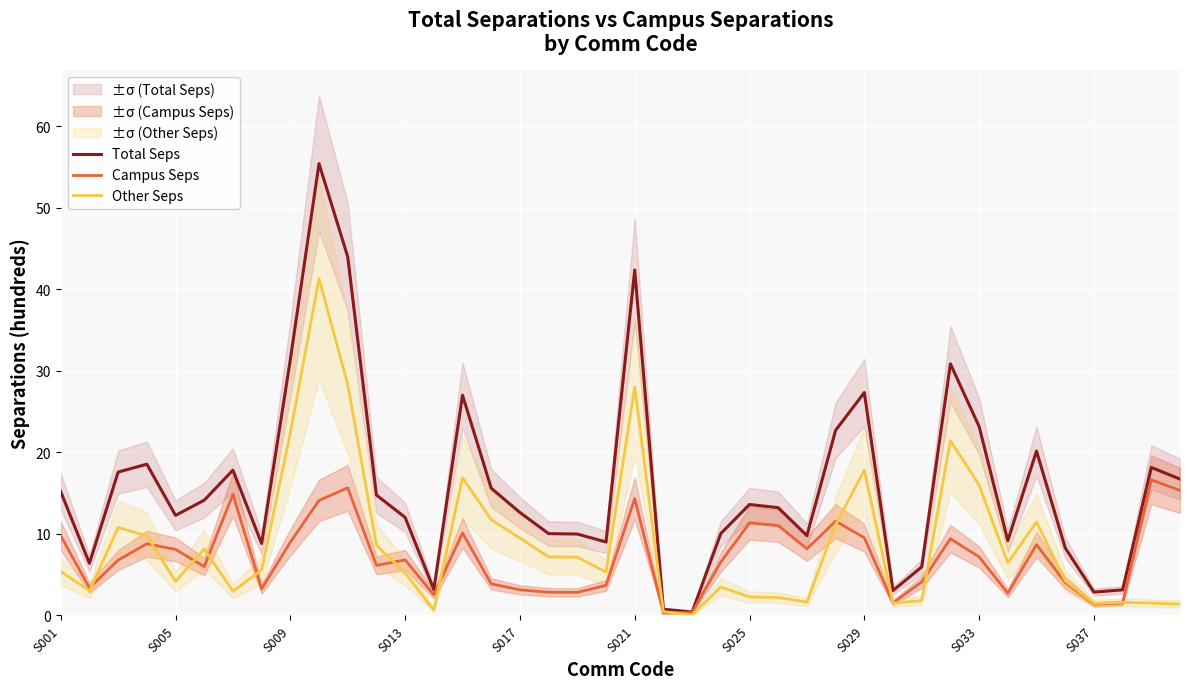

What is the average value of the Total Seps series?

15.9